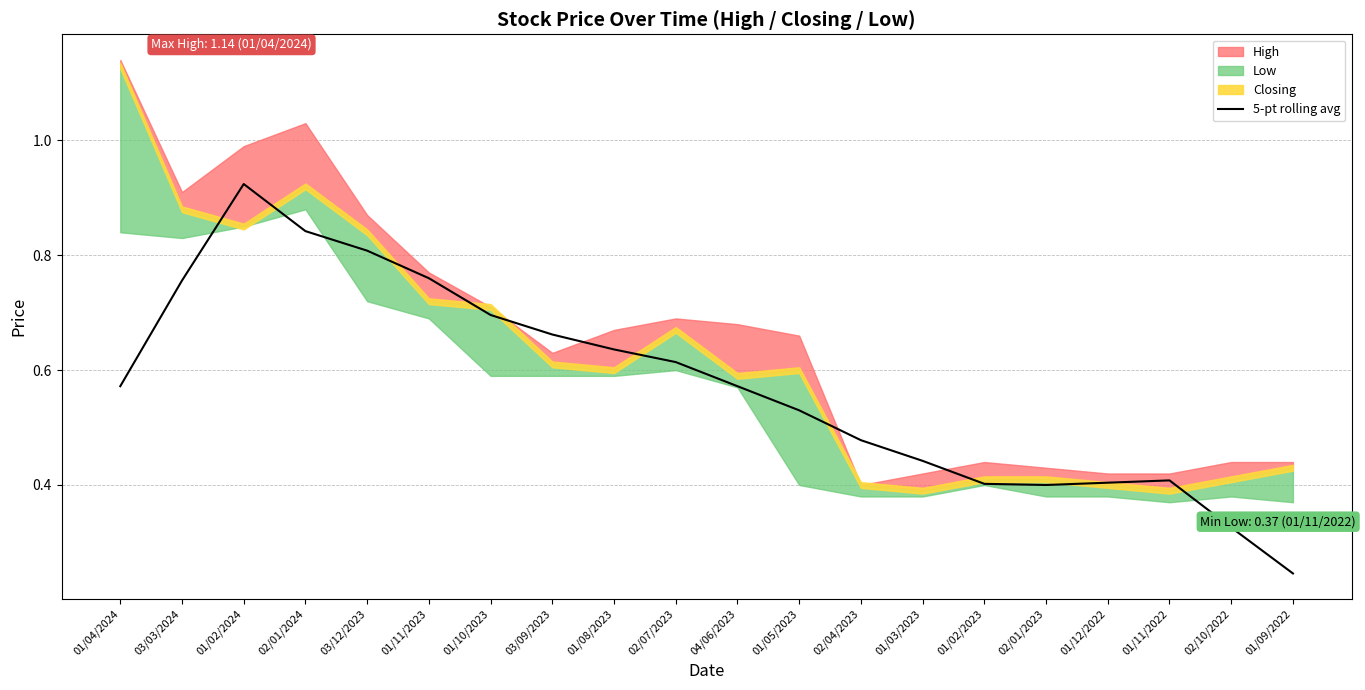

True or false: 5-pt rolling avg has a value of 0.7 at 02/04/2023.

False